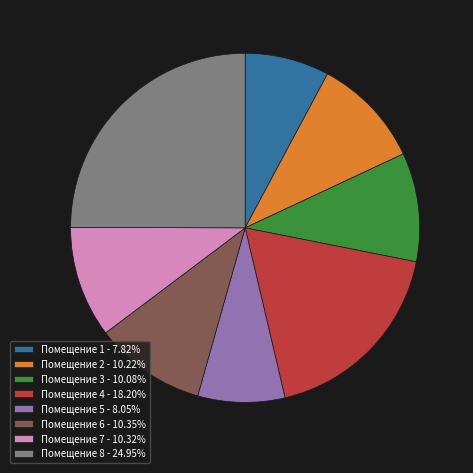

What is the ratio of the value at Помещение 2 - 10.22% to the value at Помещение 4 - 18.20%?

0.6